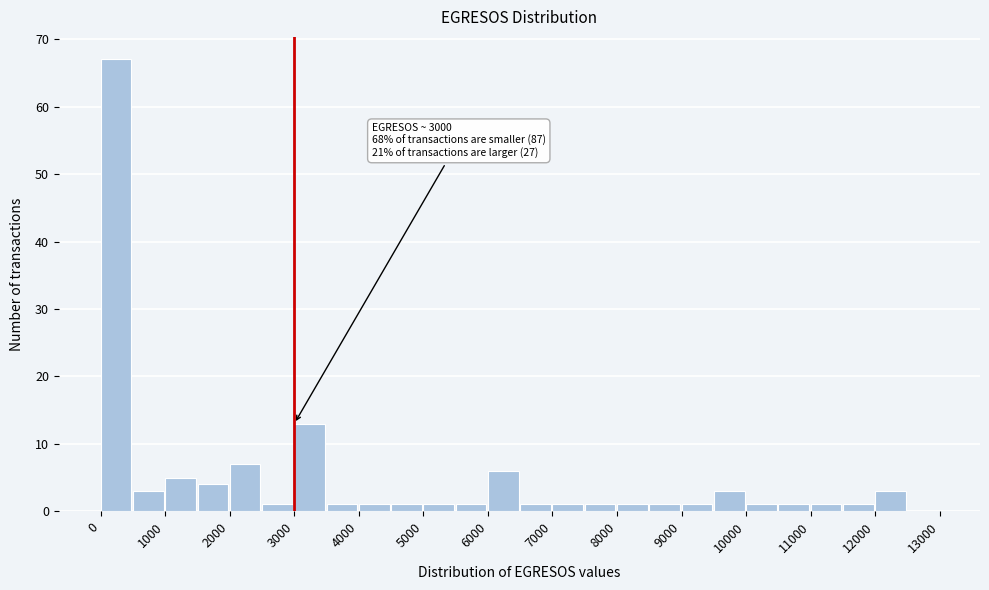

Which range on the x-axis has the tallest bar?

0 to 500